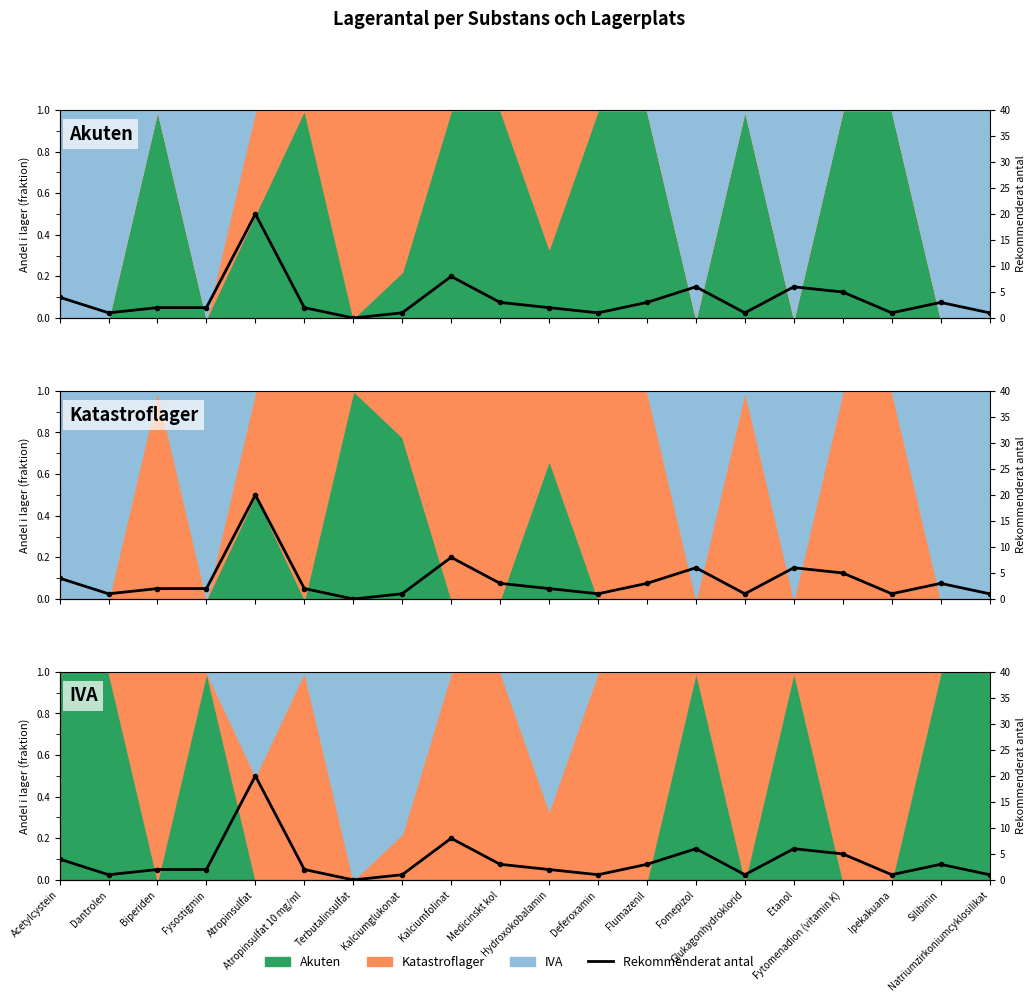

List the labels in order of value, smallest first.

Terbutalinsulfat, Dantrolen, Kalciumglukonat, Deferoxamin, Glukagonhydroklorid, Ipekakuana, Natriumzirkoniumcyklosilikat, Biperiden, Fysostigmin, Atropinsulfat 10 mg/ml, Hydroxokobalamin, Medicinskt kol, Flumazenil, Silibinin, Acetylcystein, Fytomenadion (vitamin K), Fomepizol, Etanol, Kalciumfolinat, Atropinsulfat